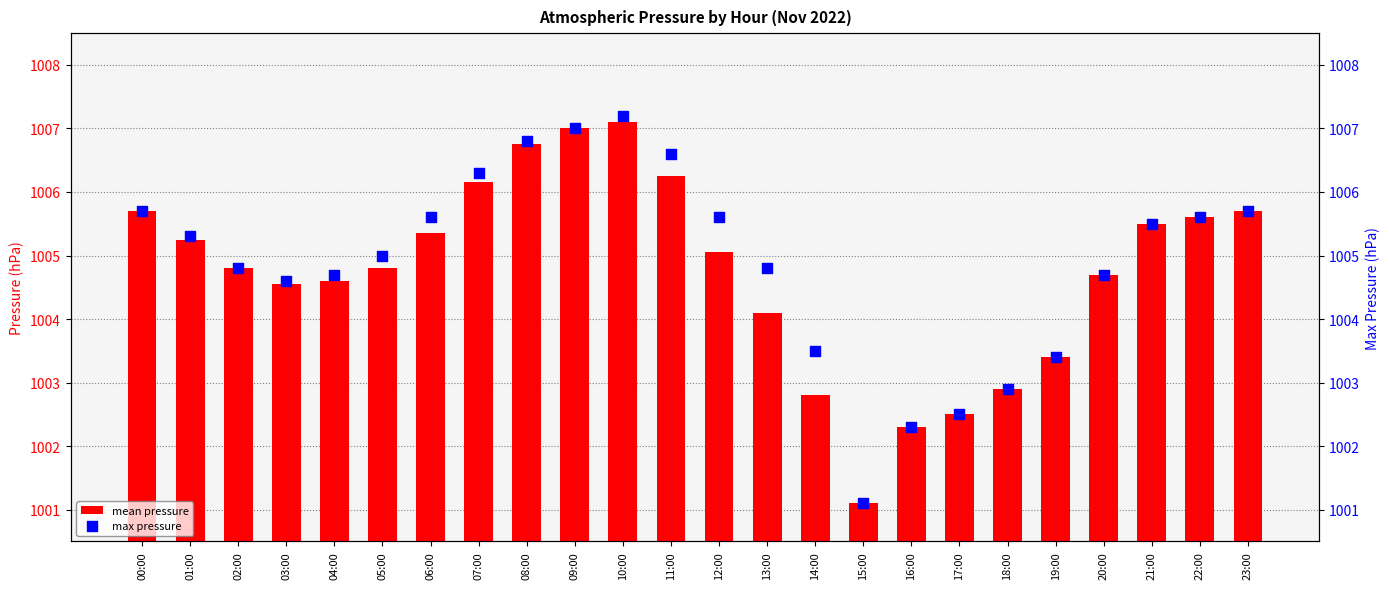

What is the total value across all series at 00:00?

2011.4